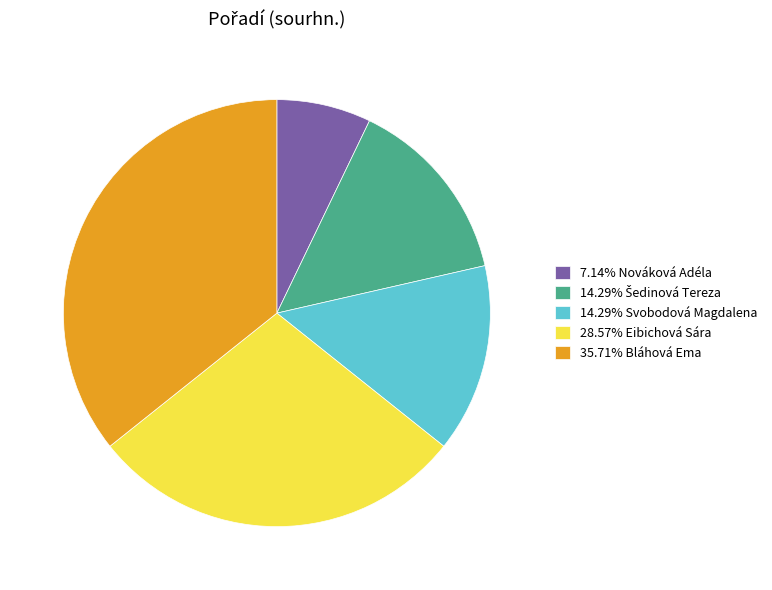

Is there any slice that represents more than half of the pie?

No